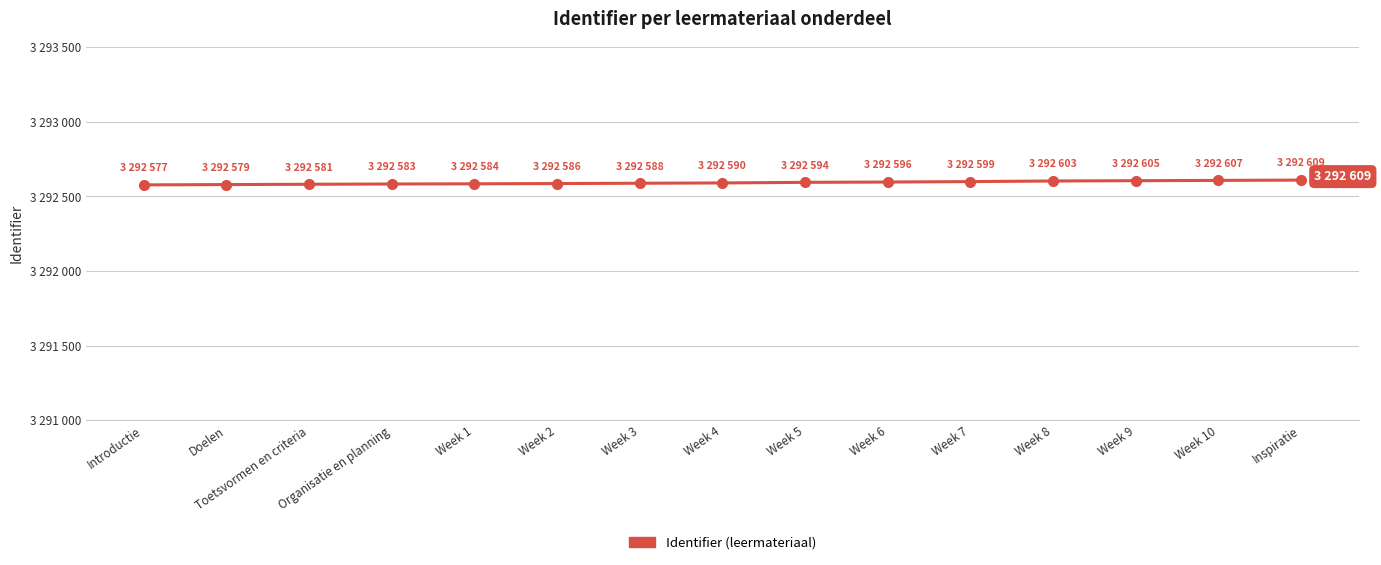

What is the sum of the values at Toetsvormen en criteria and Week 8?

6585184